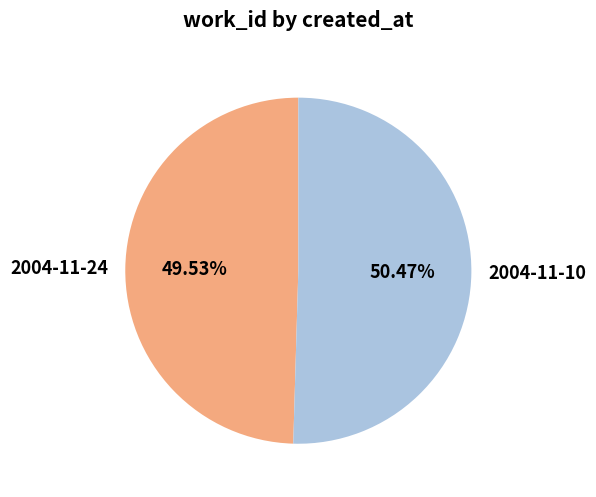

Approximately how many times larger is the value at 2004-11-10 compared to 2004-11-24?

1.0